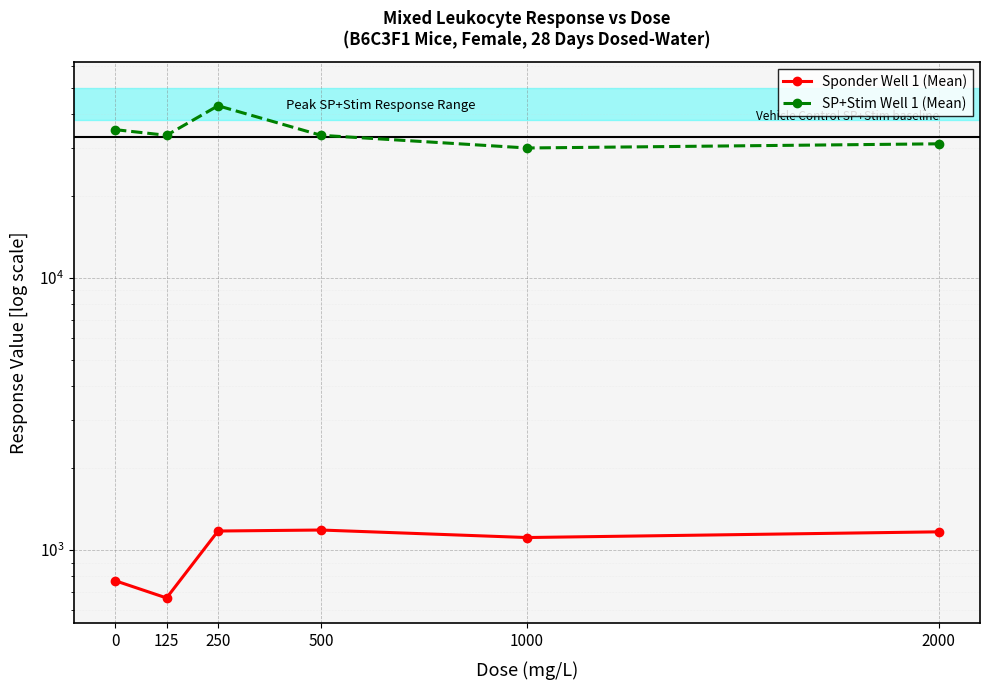

List the labels in order of SP+Stim Well 1 (Mean) value, smallest first.

1000, 2000, 125, 500, 0, 250